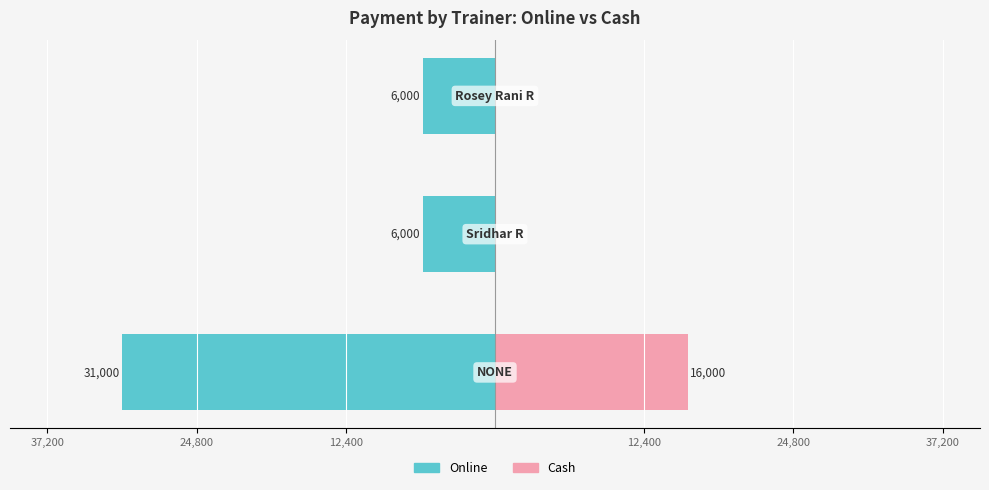

Reading left to right, extract all data points from this chart.

Online: 37,200=-31000	24,800=-6000	12,400=-6000
Cash: 37,200=16000	24,800=0	12,400=0